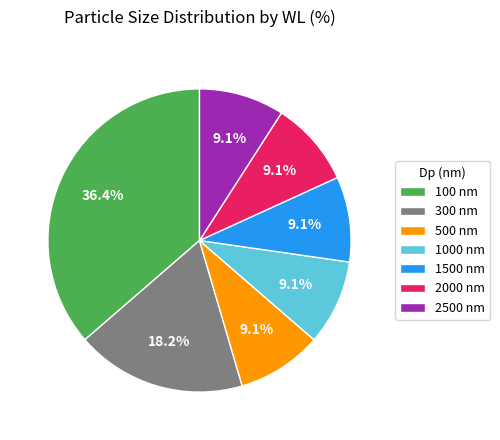

Is the sum of 300 nm and 100 nm greater than half?

Yes